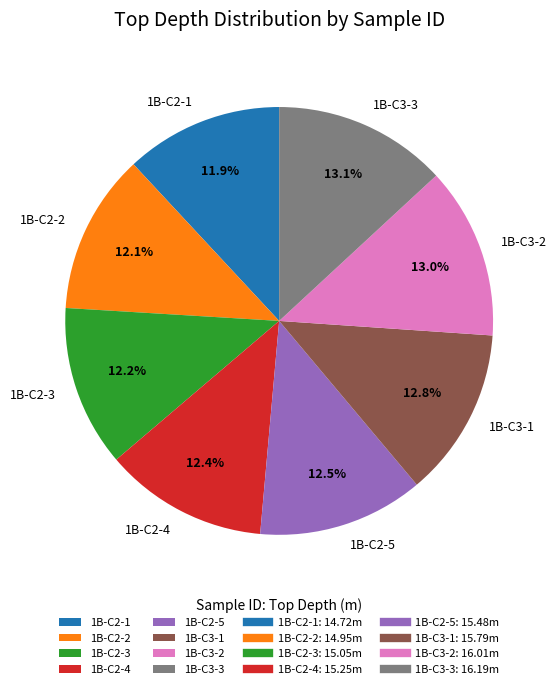

How many segments does this pie chart have?

8